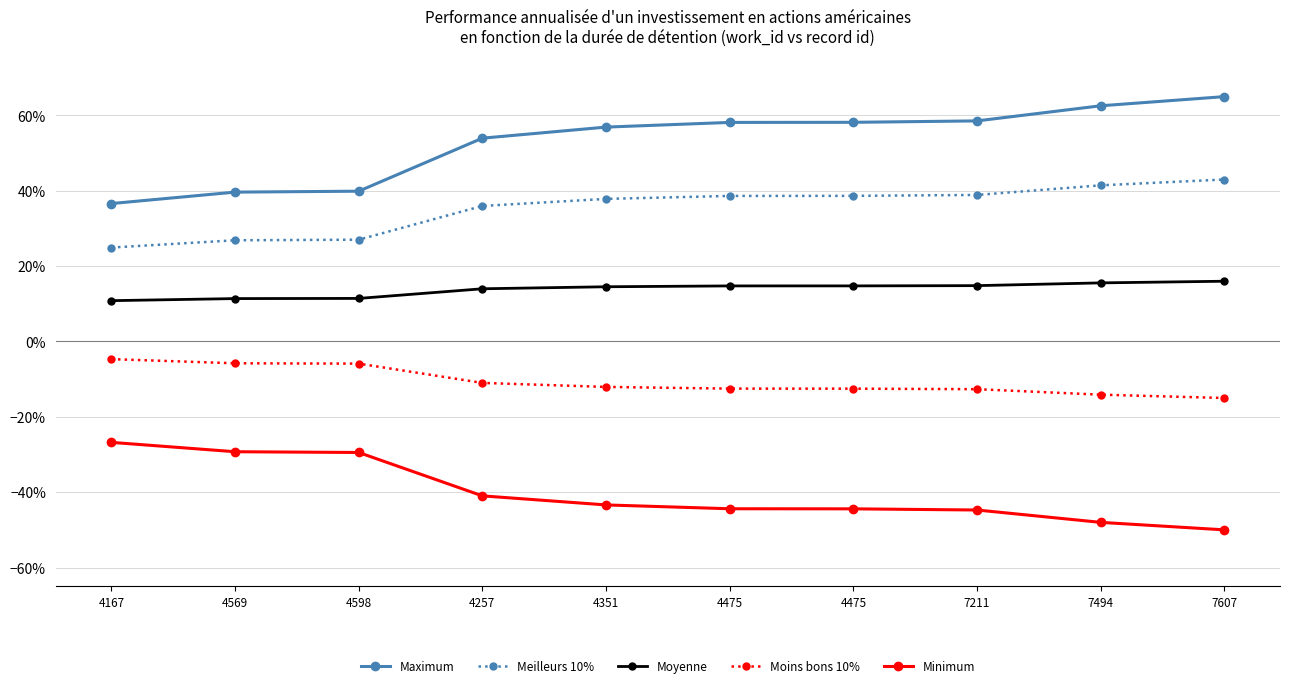

Is this an area chart (filled region under the line)?

No